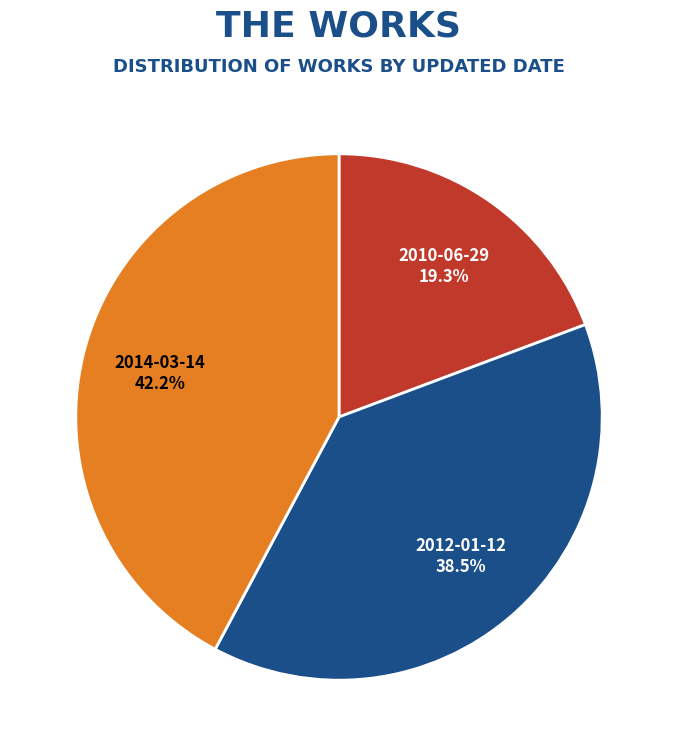

Does 2012-01-12 represent more than half of the total?

No